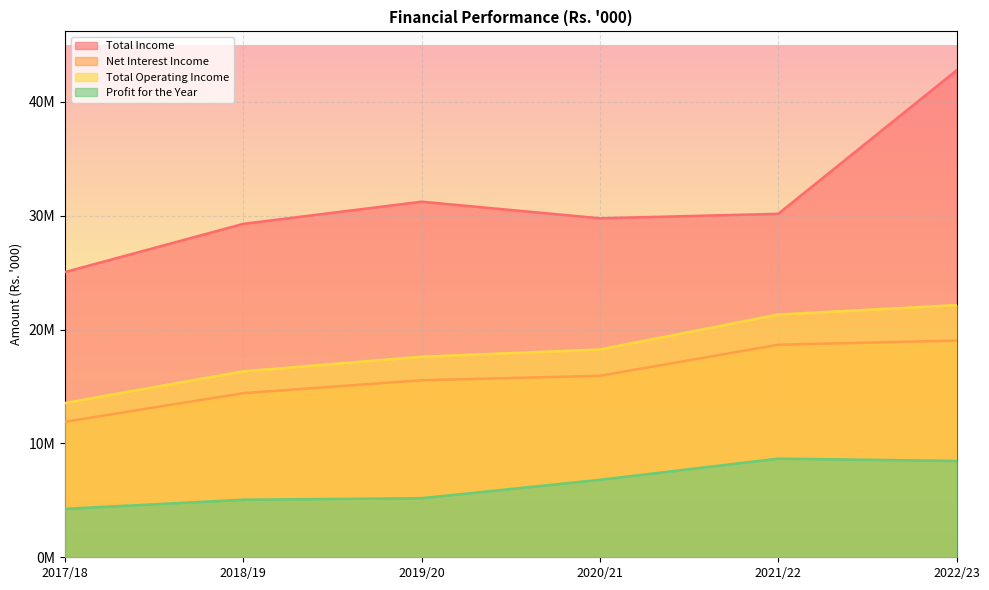

Between 2020/21 and 2022/23, which is larger?

2022/23